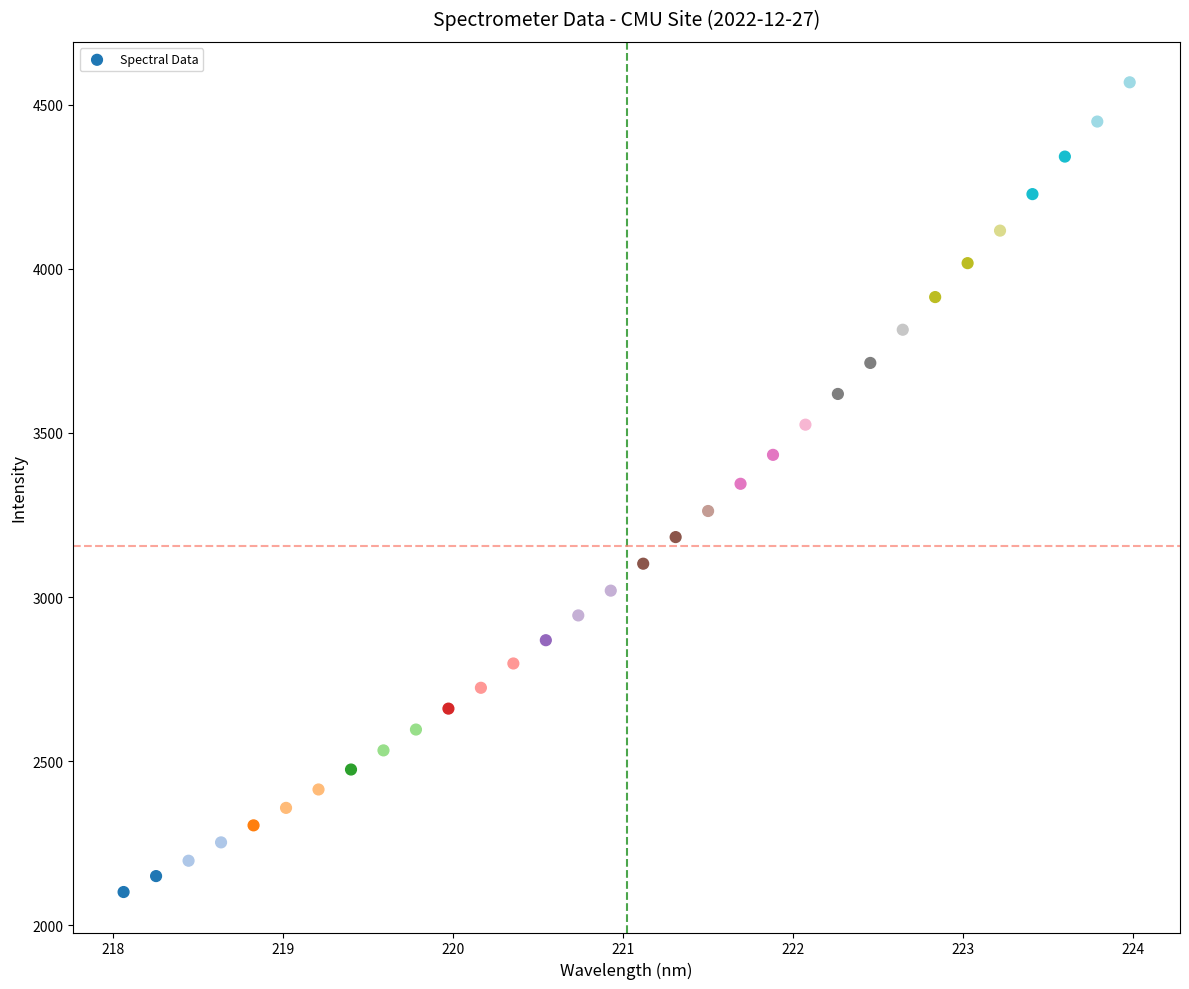

What is the range of Y values (max minus min)?

2466.1